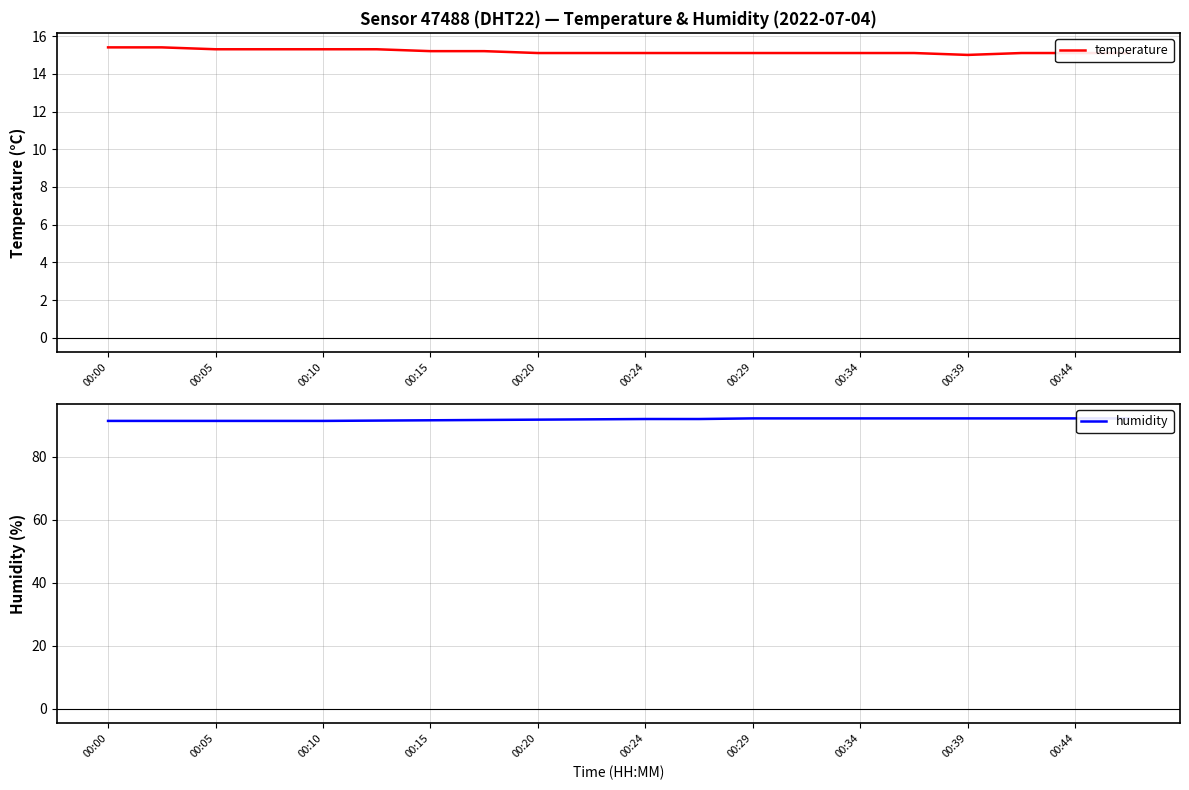

Does the chart display data point markers on the line(s)?

No